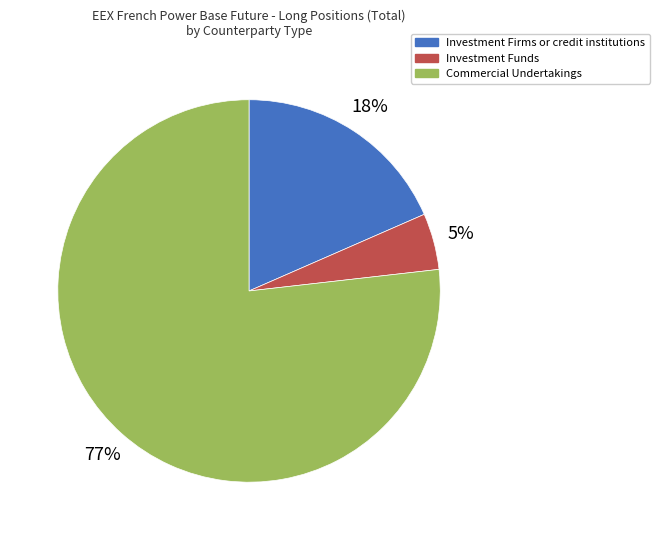

Is there a majority slice in this chart?

Yes